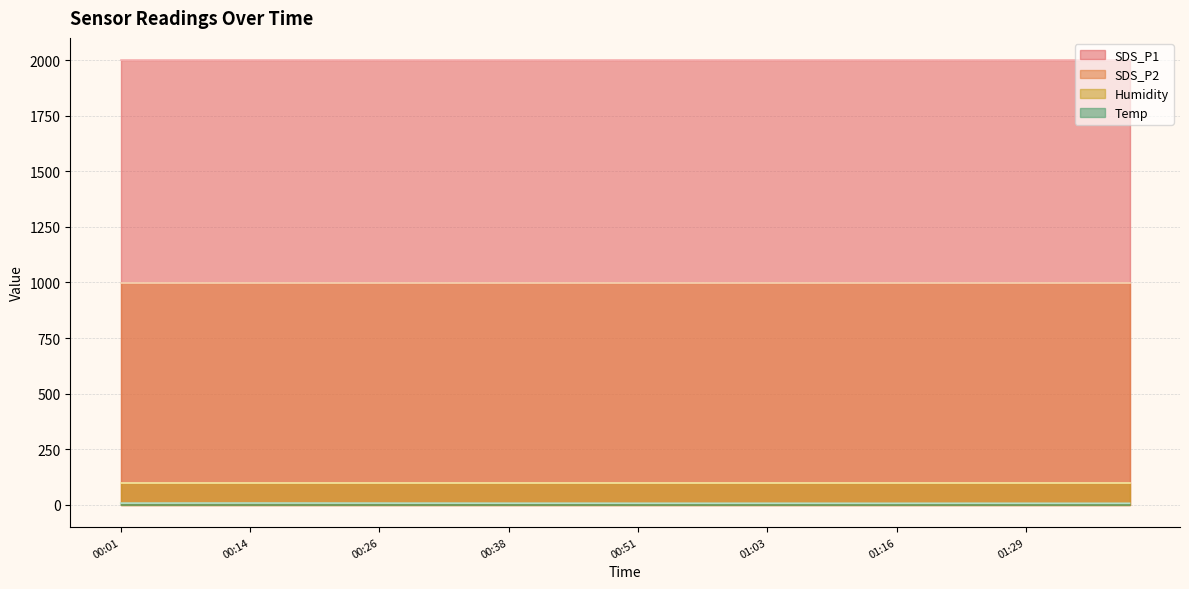

Does the chart have visible grid lines?

Yes